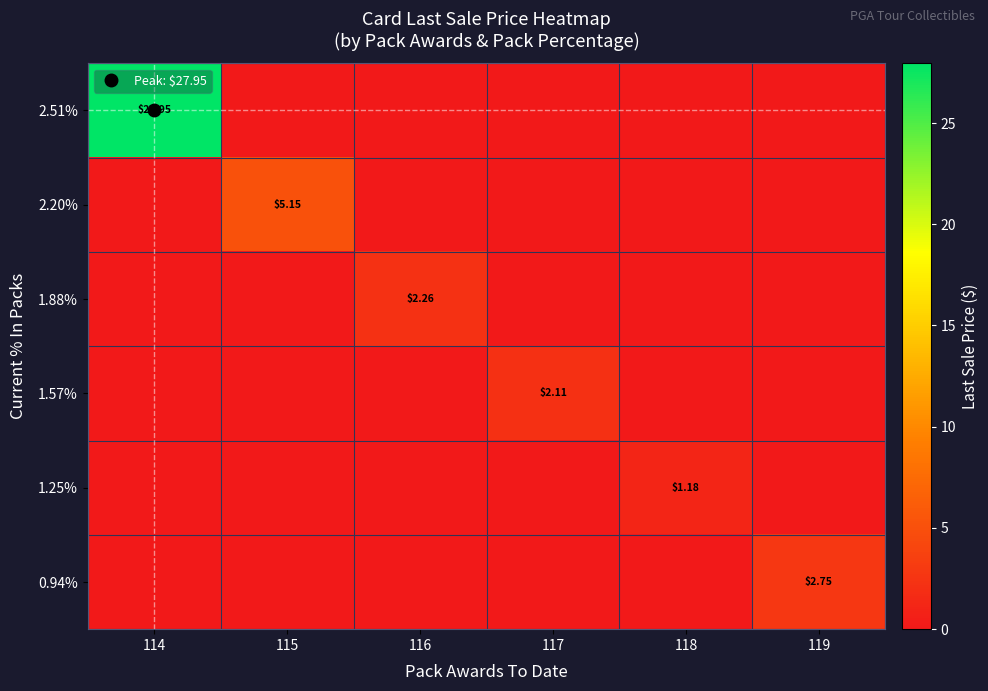

Is it true that 0.94% equals 1.8 at 117?

False